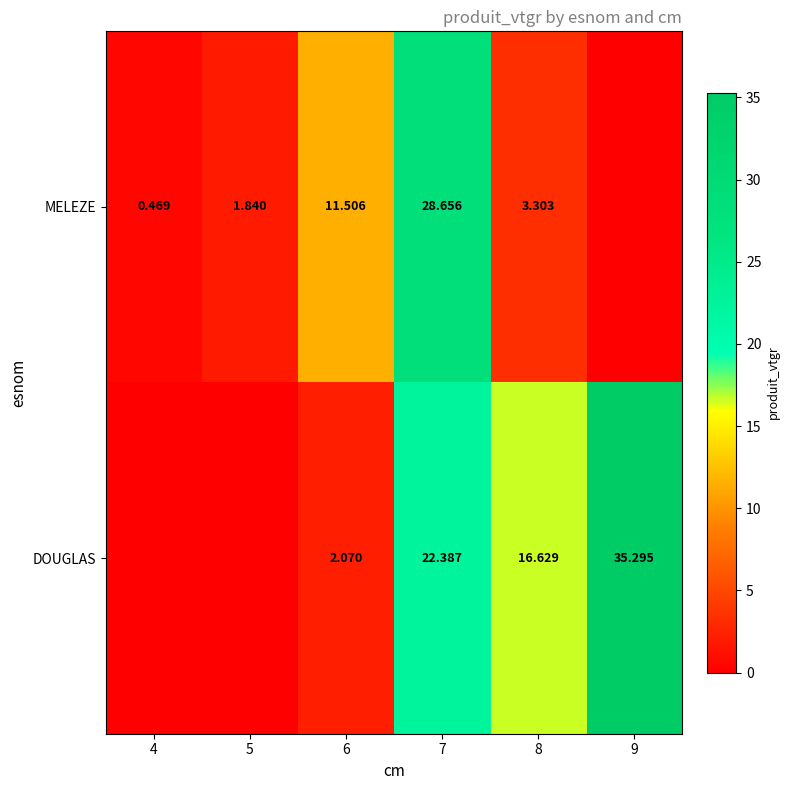

Which category has the highest value across all series?

9